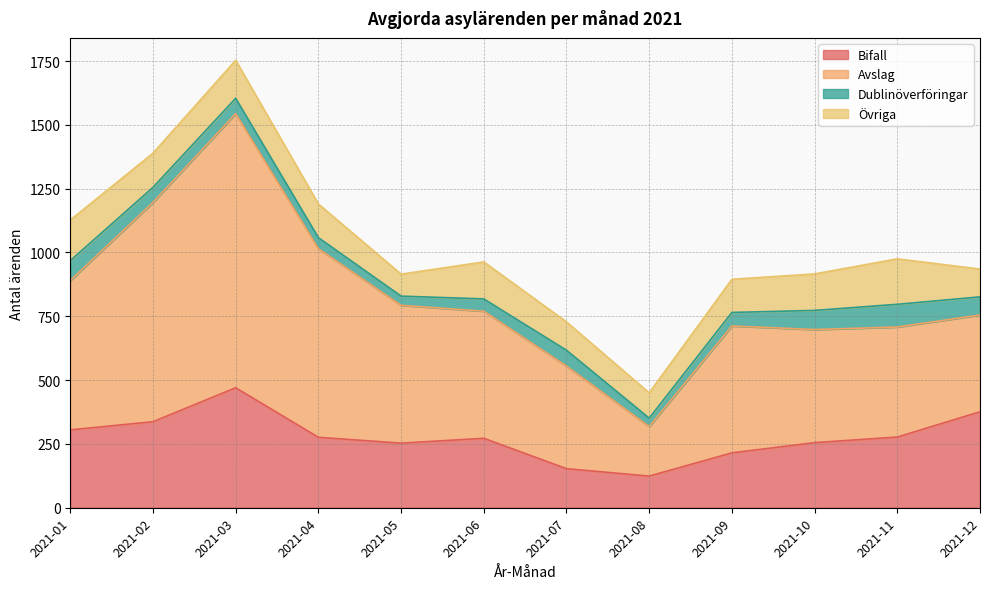

At which category is the sum across all series the highest?

2021-03